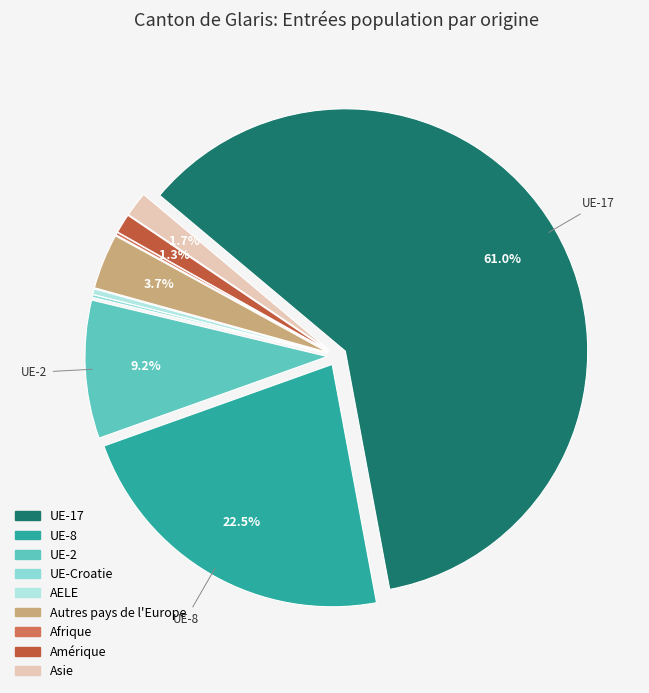

True or false: UE-2 accounts for 9% of the total.

True